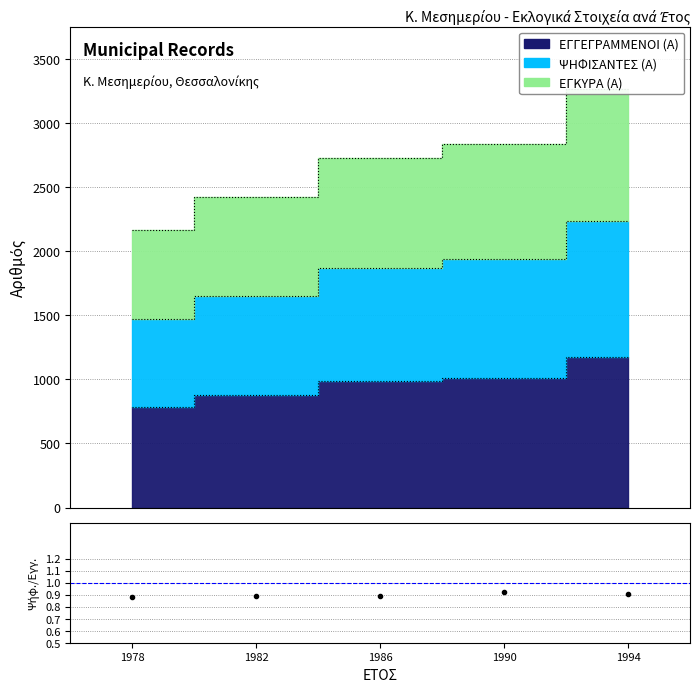

Does the chart display data point markers on the line(s)?

No